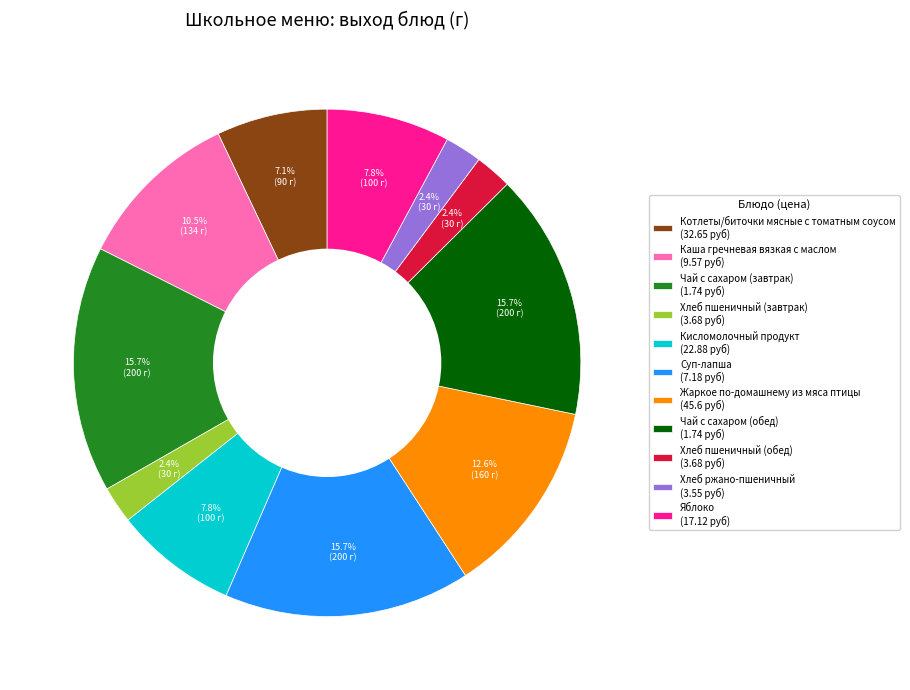

True or false: Хлеб ржано-пшеничный accounts for 2% of the total.

True